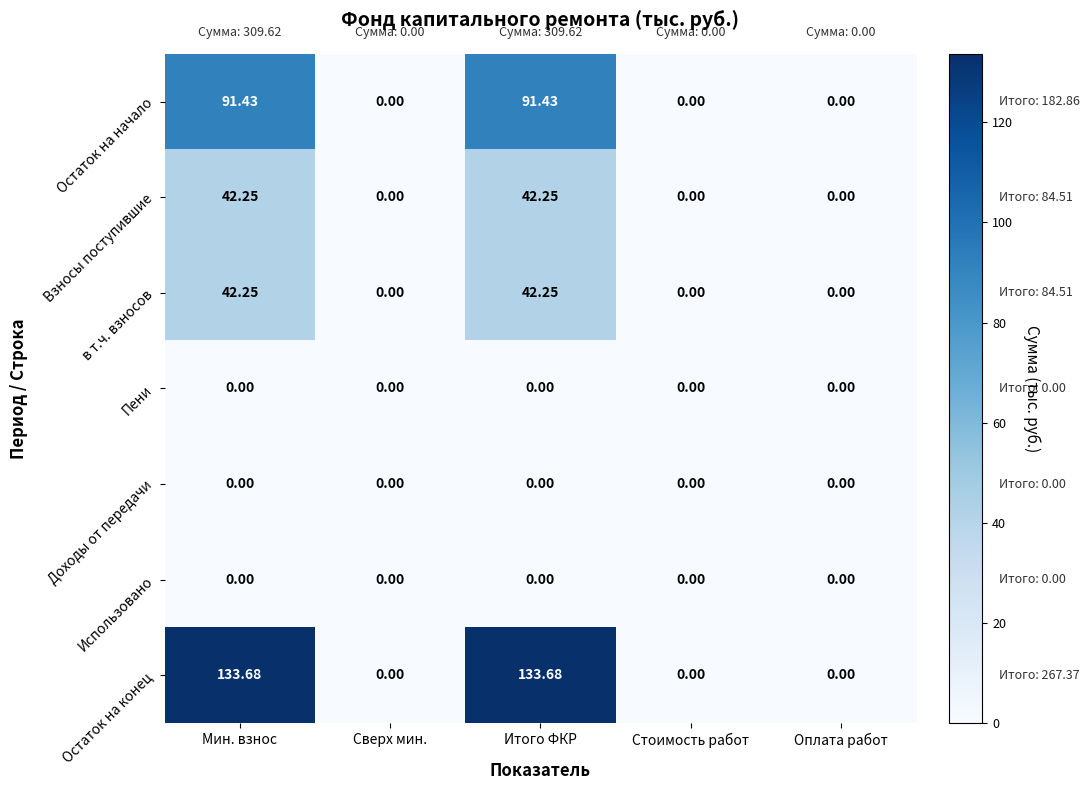

Which series has the largest total across all categories?

Остаток на конец